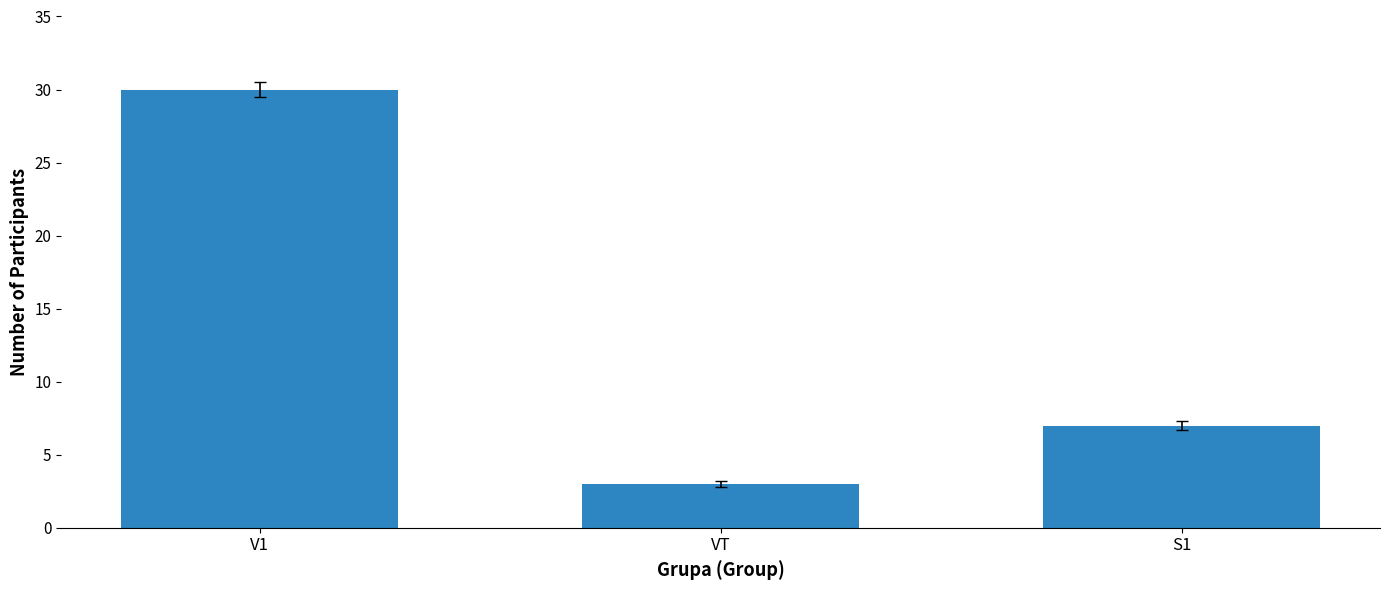

Reading left to right, transcribe all the data shown in this chart.

V1=30	VT=3	S1=7